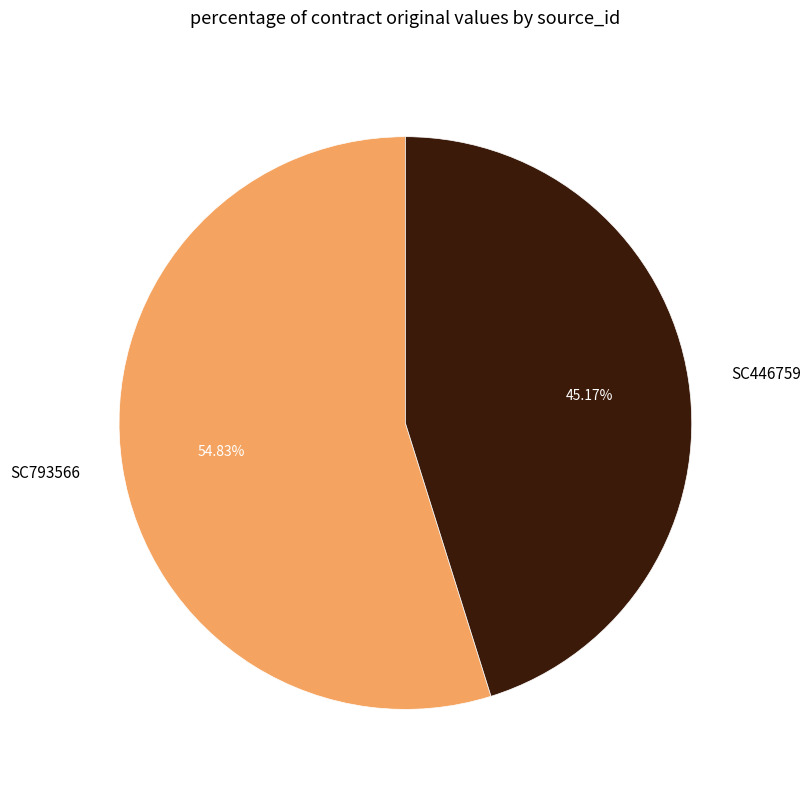

To the nearest percent, what portion does SC793566 represent?

55%